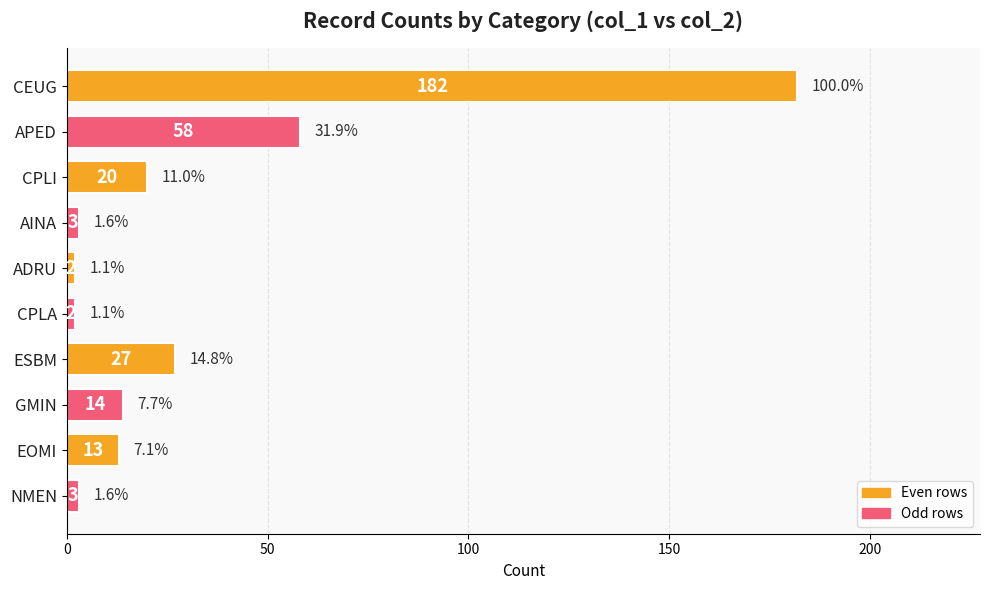

What is the smallest value displayed?

2